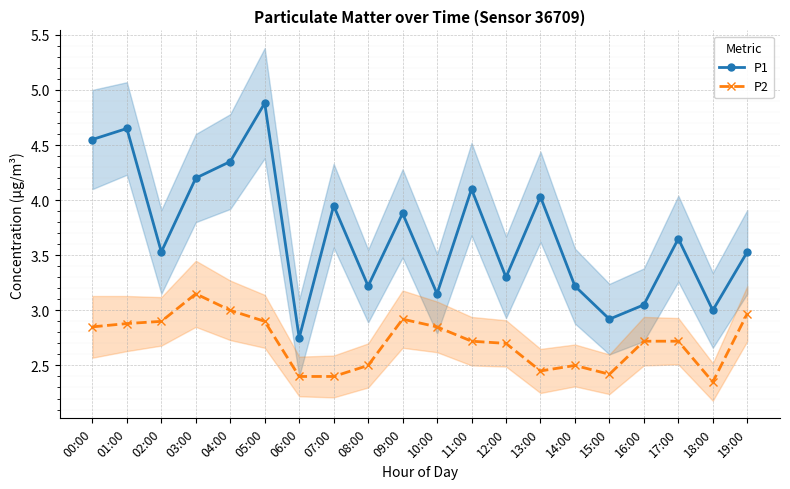

Between 01:00 and 06:00, which series saw the biggest shift?

P1